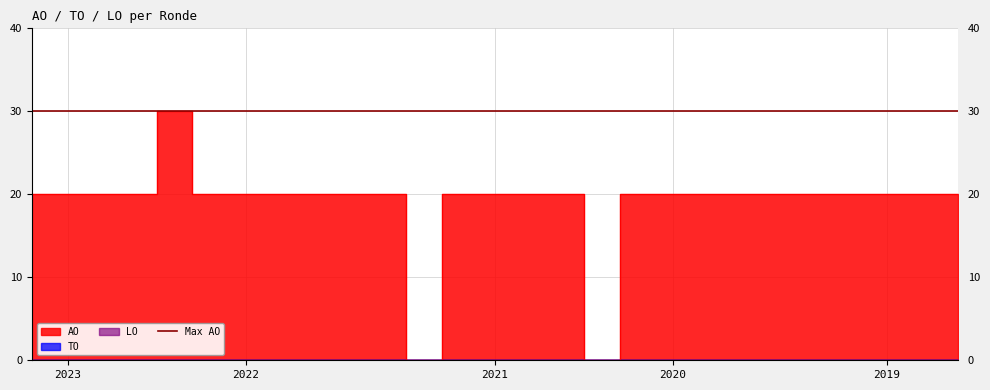

Is it true that TO equals 0 at 2022 1ste aanpassing – goedgekeurd?

True